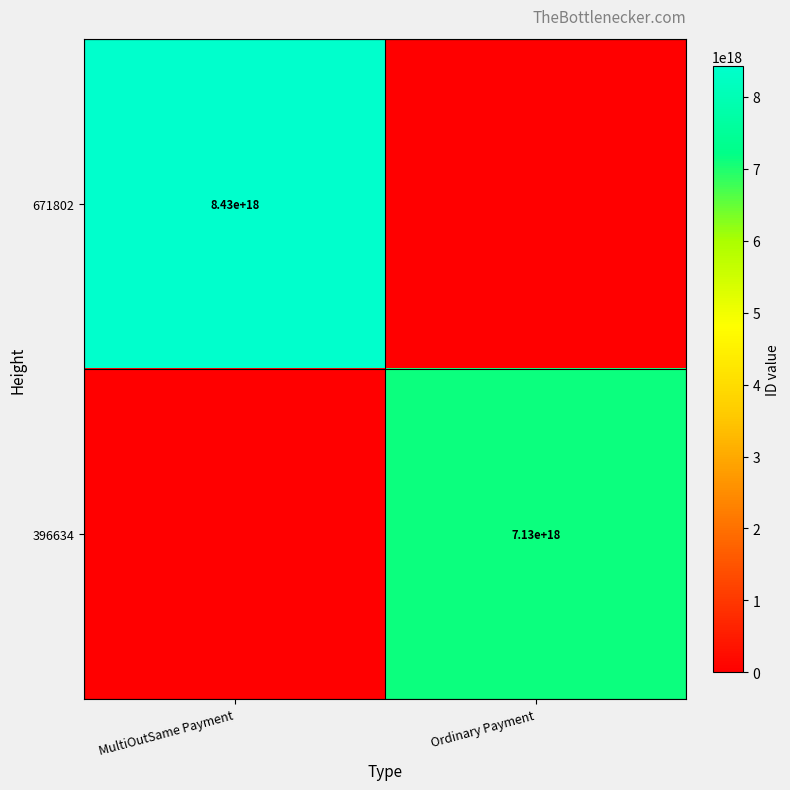

Is the value of 671802 at MultiOutSame Payment greater than the value of 396634 at Ordinary Payment?

Yes